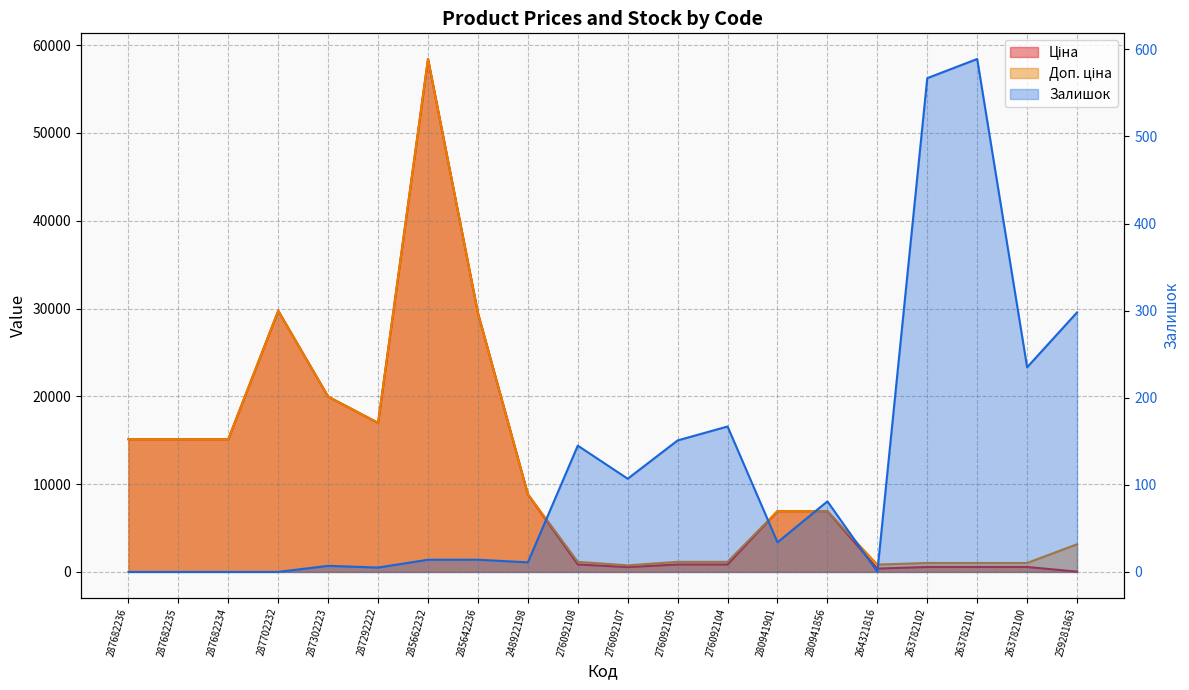

Which series has the widest spread of values?

Ціна